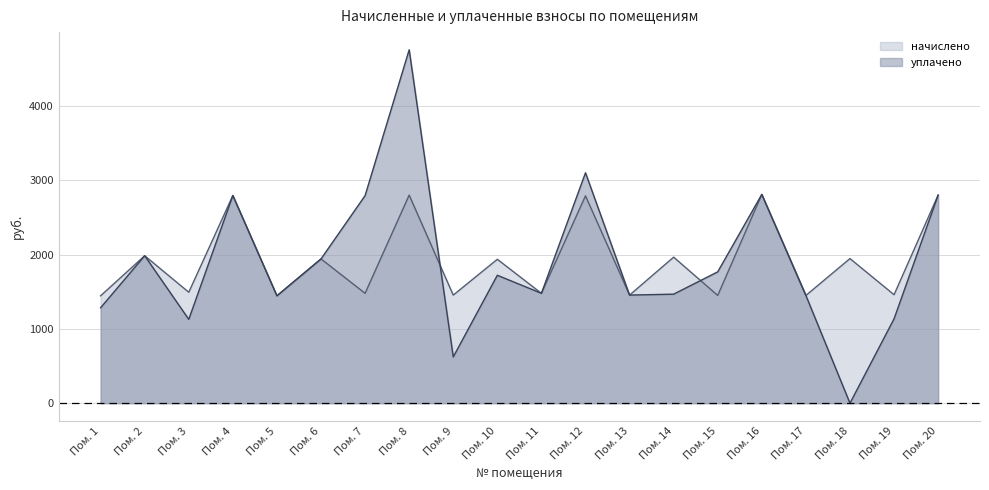

True or false: уплачено has more than 0 points higher than both neighbors.

True